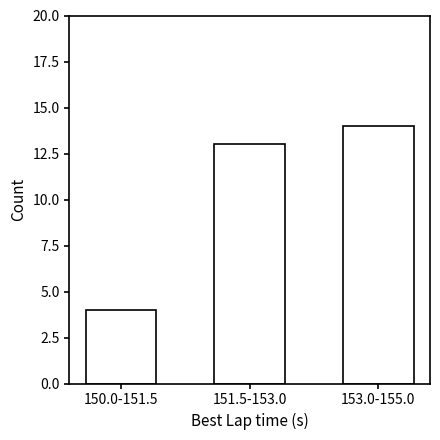

Reading left to right, what are all the values shown in this chart?

4	13	14